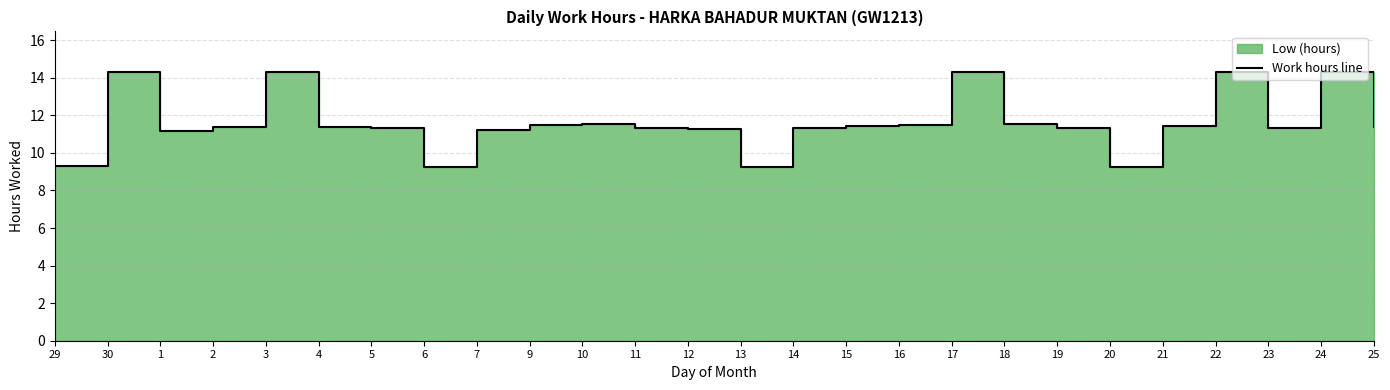

What is the label of the 23rd point from the right?

2